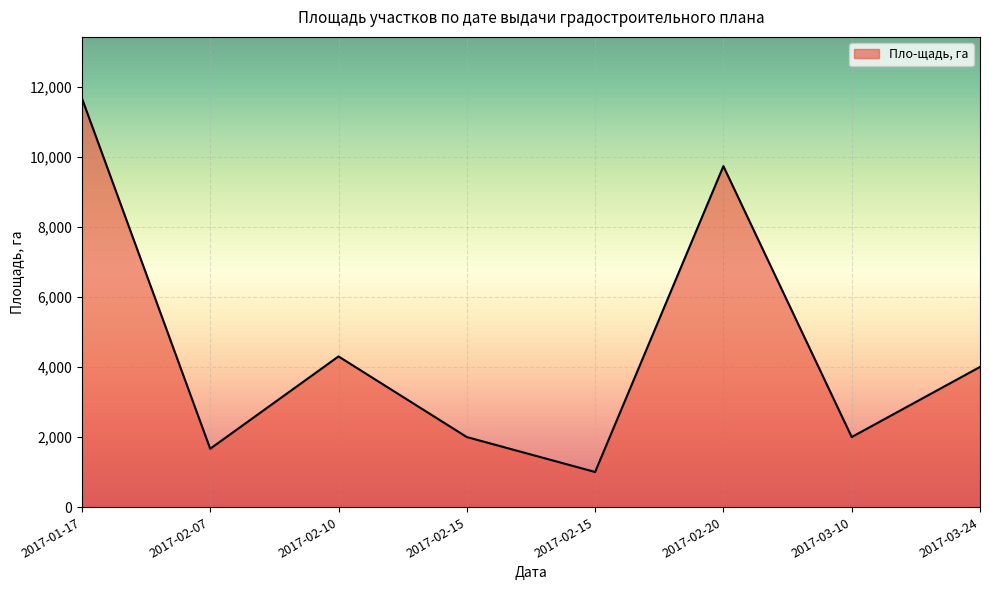

Rank the categories by value from highest to lowest.

2017-01-17, 2017-02-20, 2017-02-10, 2017-03-24, 2017-02-15, 2017-03-10, 2017-02-07, 2017-02-15